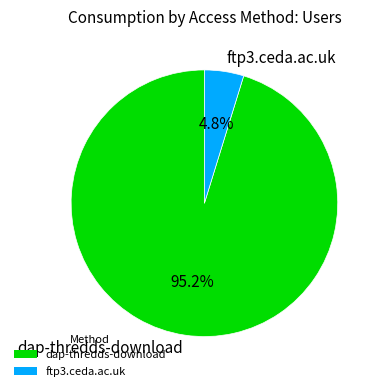

How much of the chart is everything except ftp3.ceda.ac.uk?

95.2%